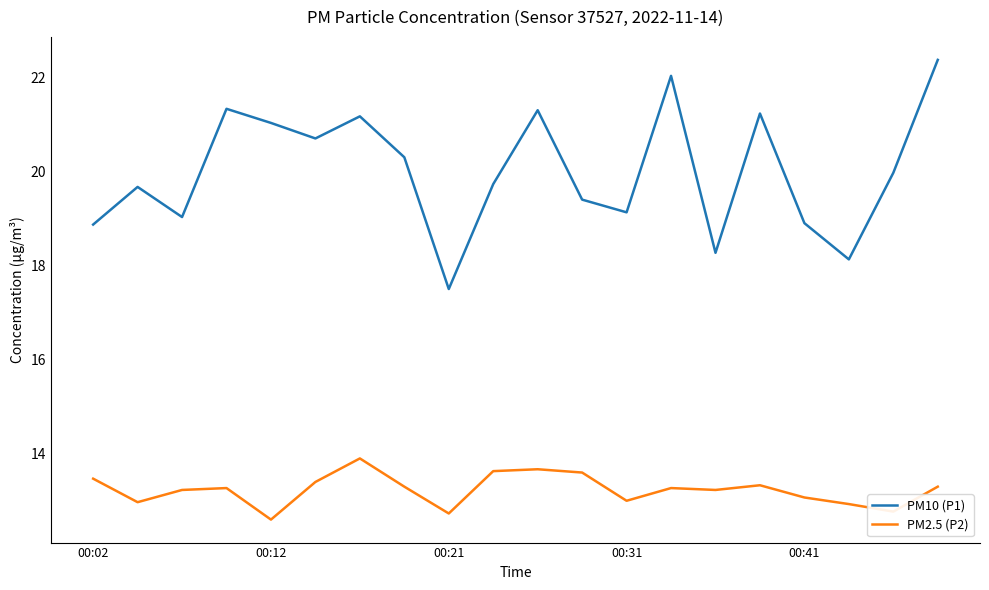

What is the minimum value shown in the chart?

12.6